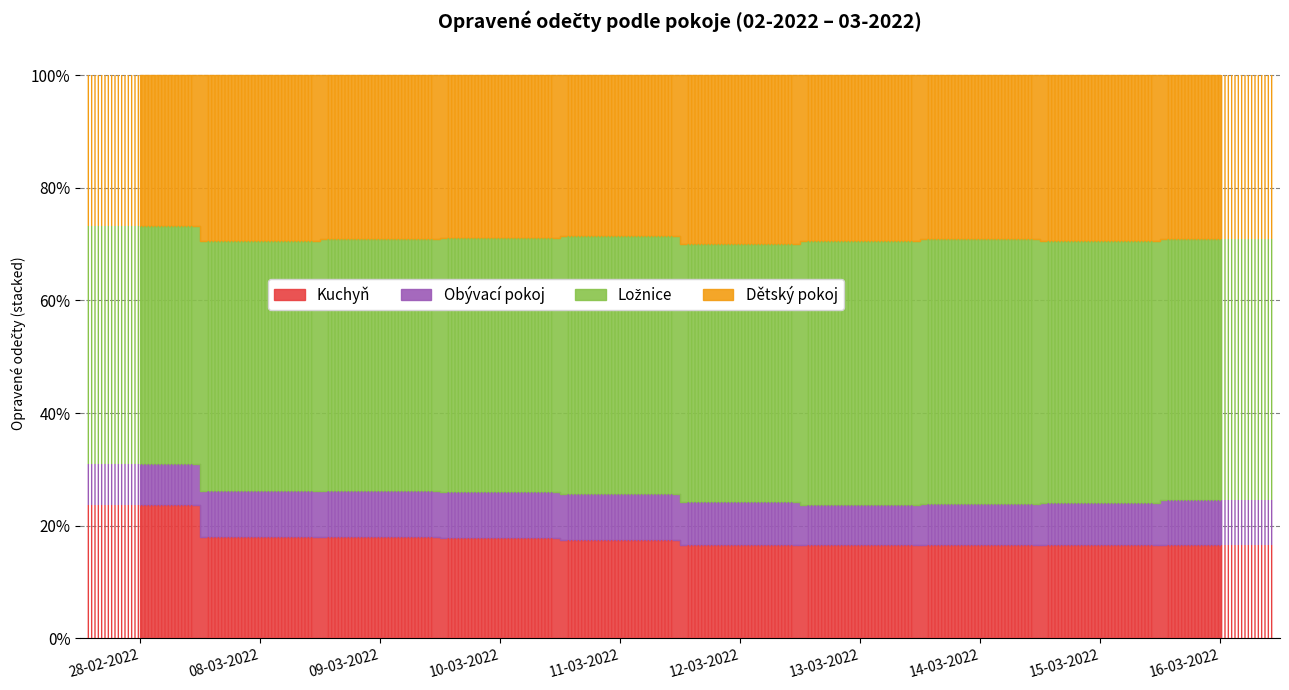

How many data points in Obývací pokoj are above 13?

6